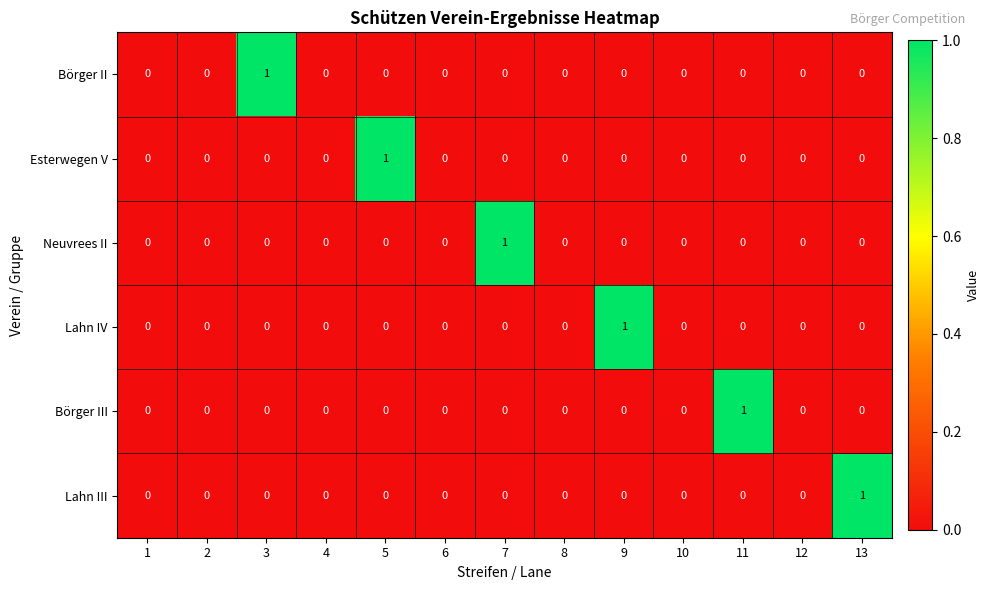

The Lahn III series shows -1 at 7. True or false?

False